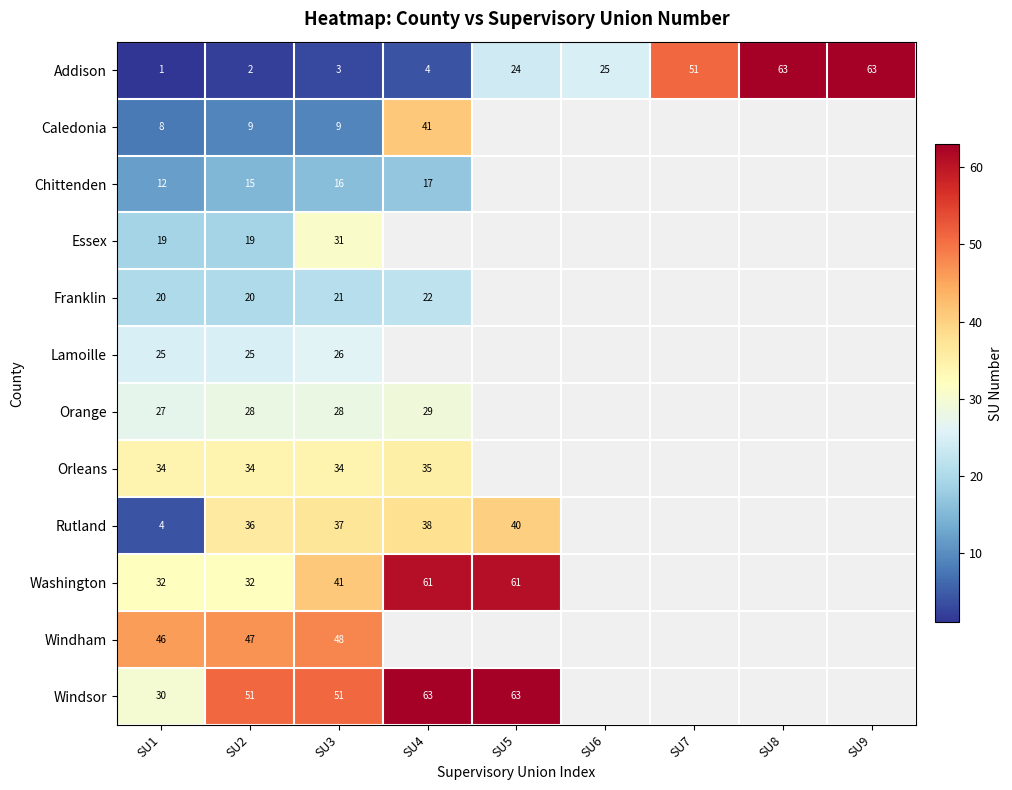

Between SU1 and SU3, which series saw the biggest shift?

Rutland